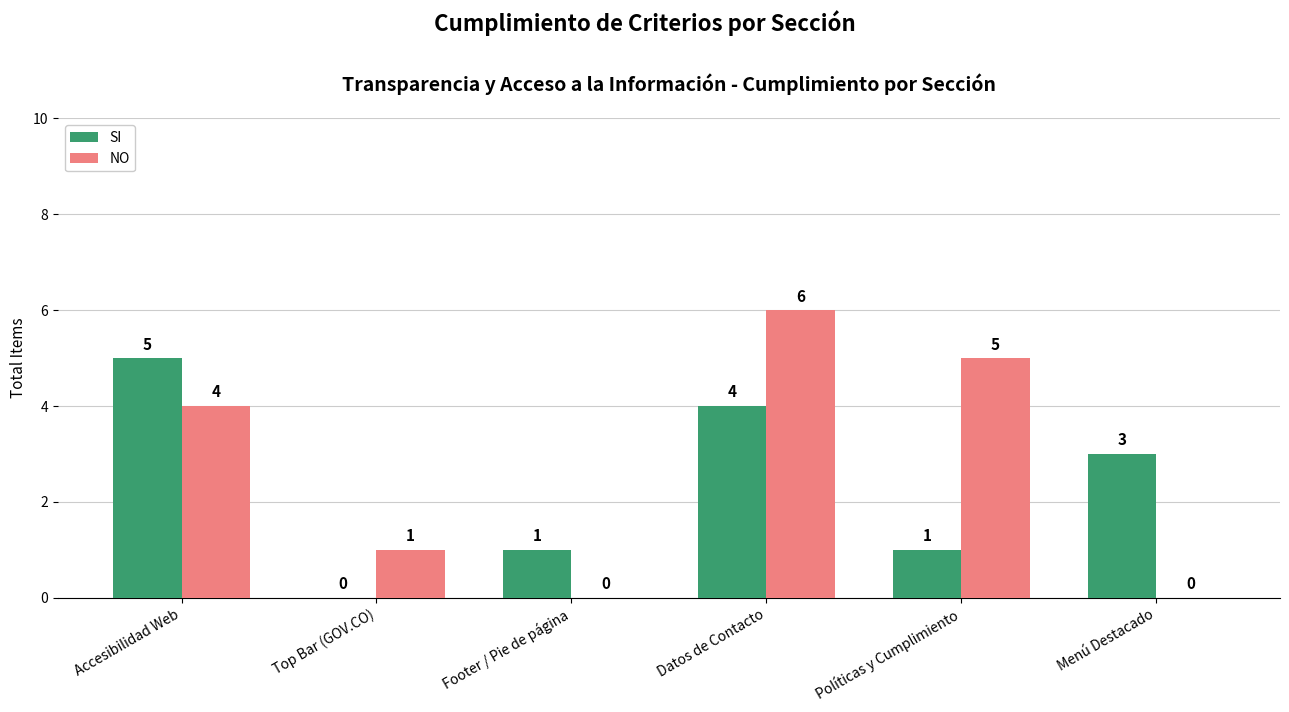

What is the sum of the SI values at Accesibilidad Web and Footer / Pie de página?

6